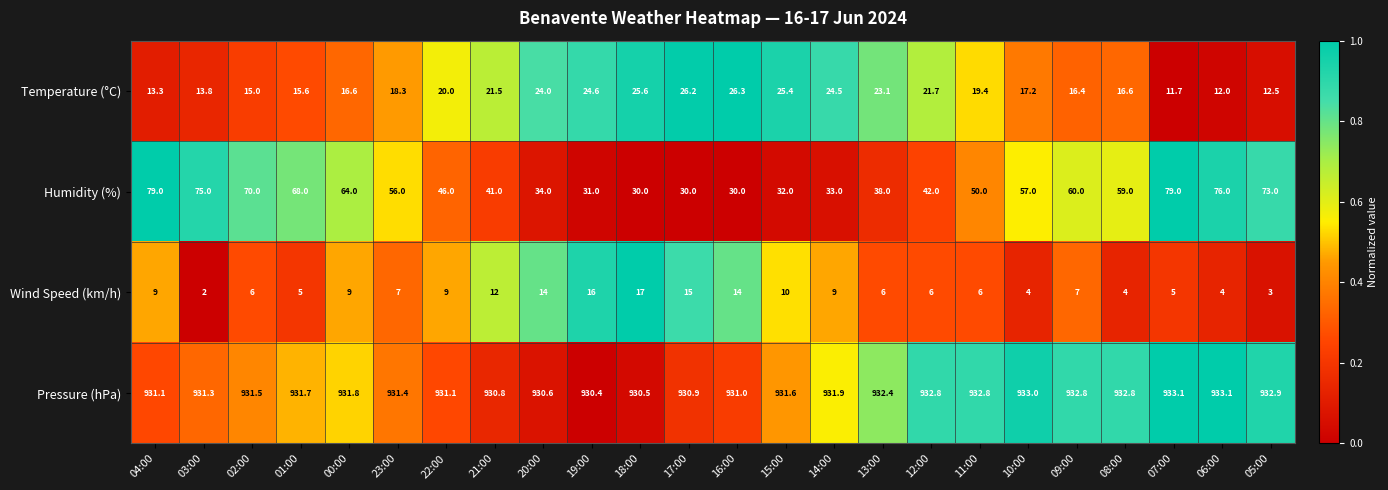

At 15:00, list the series in order from largest to smallest.

Pressure (hPa), Humidity (%), Temperature (°C), Wind Speed (km/h)